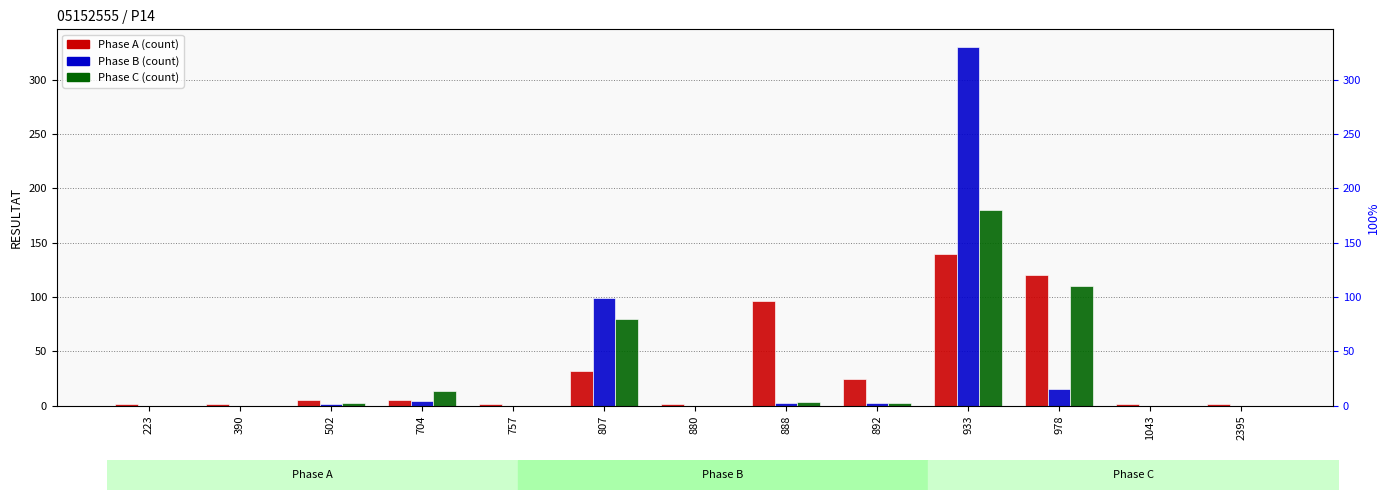

At which label does A first exceed 5?

807